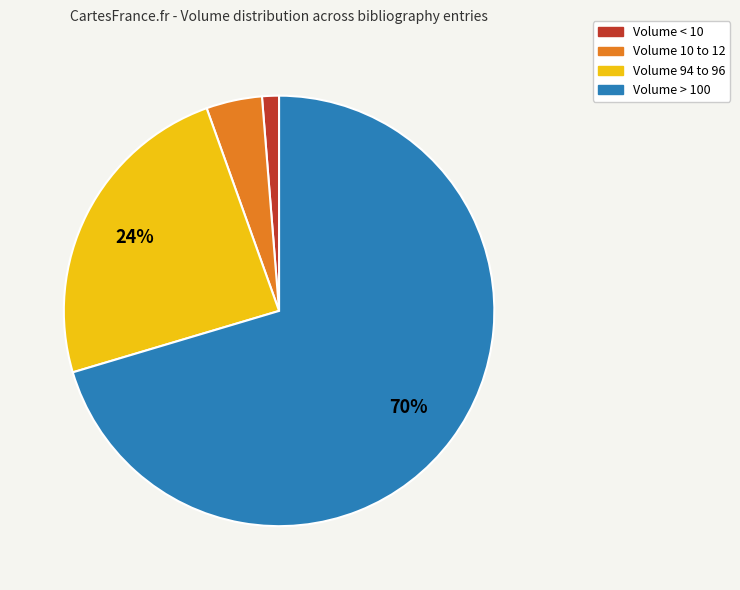

The Volume > 100 slice represents 70% of the pie. True or false?

True